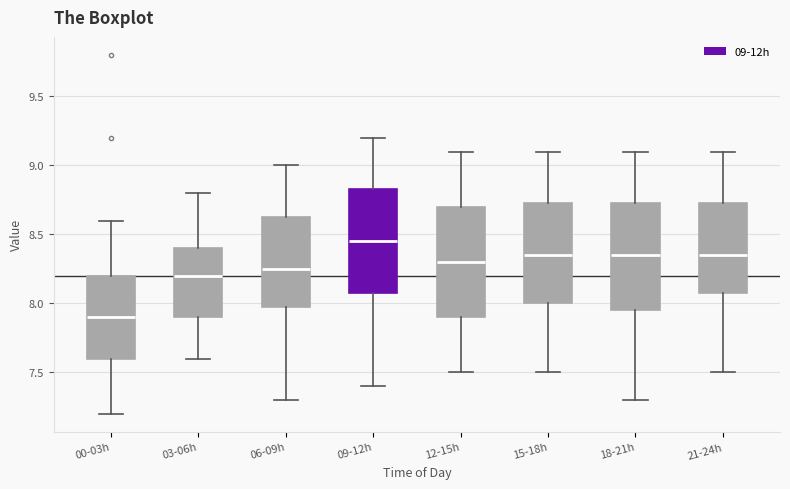

Reading left to right, read every box against the y-axis: the position of its median line, the range the box covers, and the ends of its whiskers. The values are not printed on the chart, so give them approximately, as read against the axis.

00-03h: median 7.90, box 7.60 to 8.20, whiskers 7.20 to 8.60
03-06h: median 8.20, box 7.90 to 8.40, whiskers 7.60 to 8.80
06-09h: median 8.25, box 8.00 to 8.65, whiskers 7.30 to 9.00
09-12h: median 8.45, box 8.10 to 8.85, whiskers 7.40 to 9.20
12-15h: median 8.30, box 7.90 to 8.70, whiskers 7.50 to 9.10
15-18h: median 8.35, box 8.00 to 8.75, whiskers 7.50 to 9.10
18-21h: median 8.35, box 7.95 to 8.75, whiskers 7.30 to 9.10
21-24h: median 8.35, box 8.10 to 8.75, whiskers 7.50 to 9.10